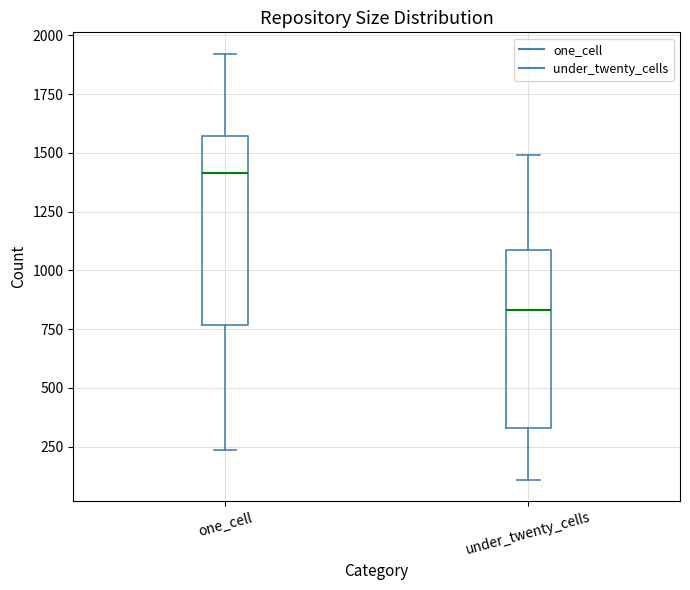

Reading left to right, transcribe this box plot: for each box, give where its median line is, the range the box spans, and where its two whiskers end, as read against the y-axis. The values are not printed on the chart, so give them approximately, as read against the axis.

one_cell: median 1400, box 750 to 1550, whiskers 250 to 1900
under_twenty_cells: median 850, box 350 to 1100, whiskers 100 to 1500